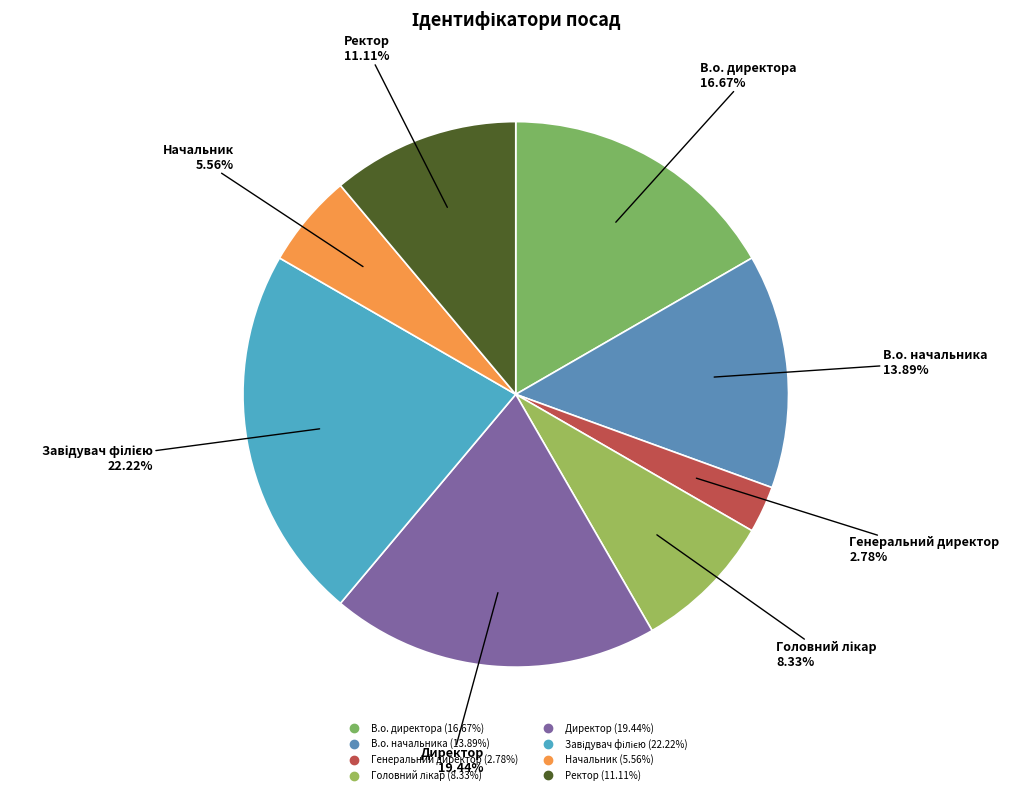

What is the smallest slice in the pie chart?

Генеральний директор